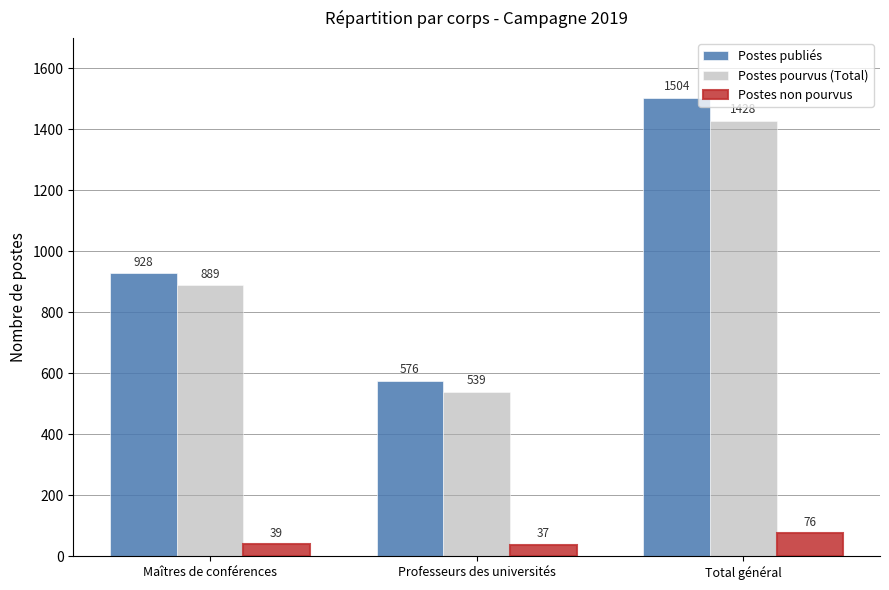

Rank the categories by Postes pourvus (Total) value from lowest to highest.

Professeurs des universités, Maîtres de conférences, Total général